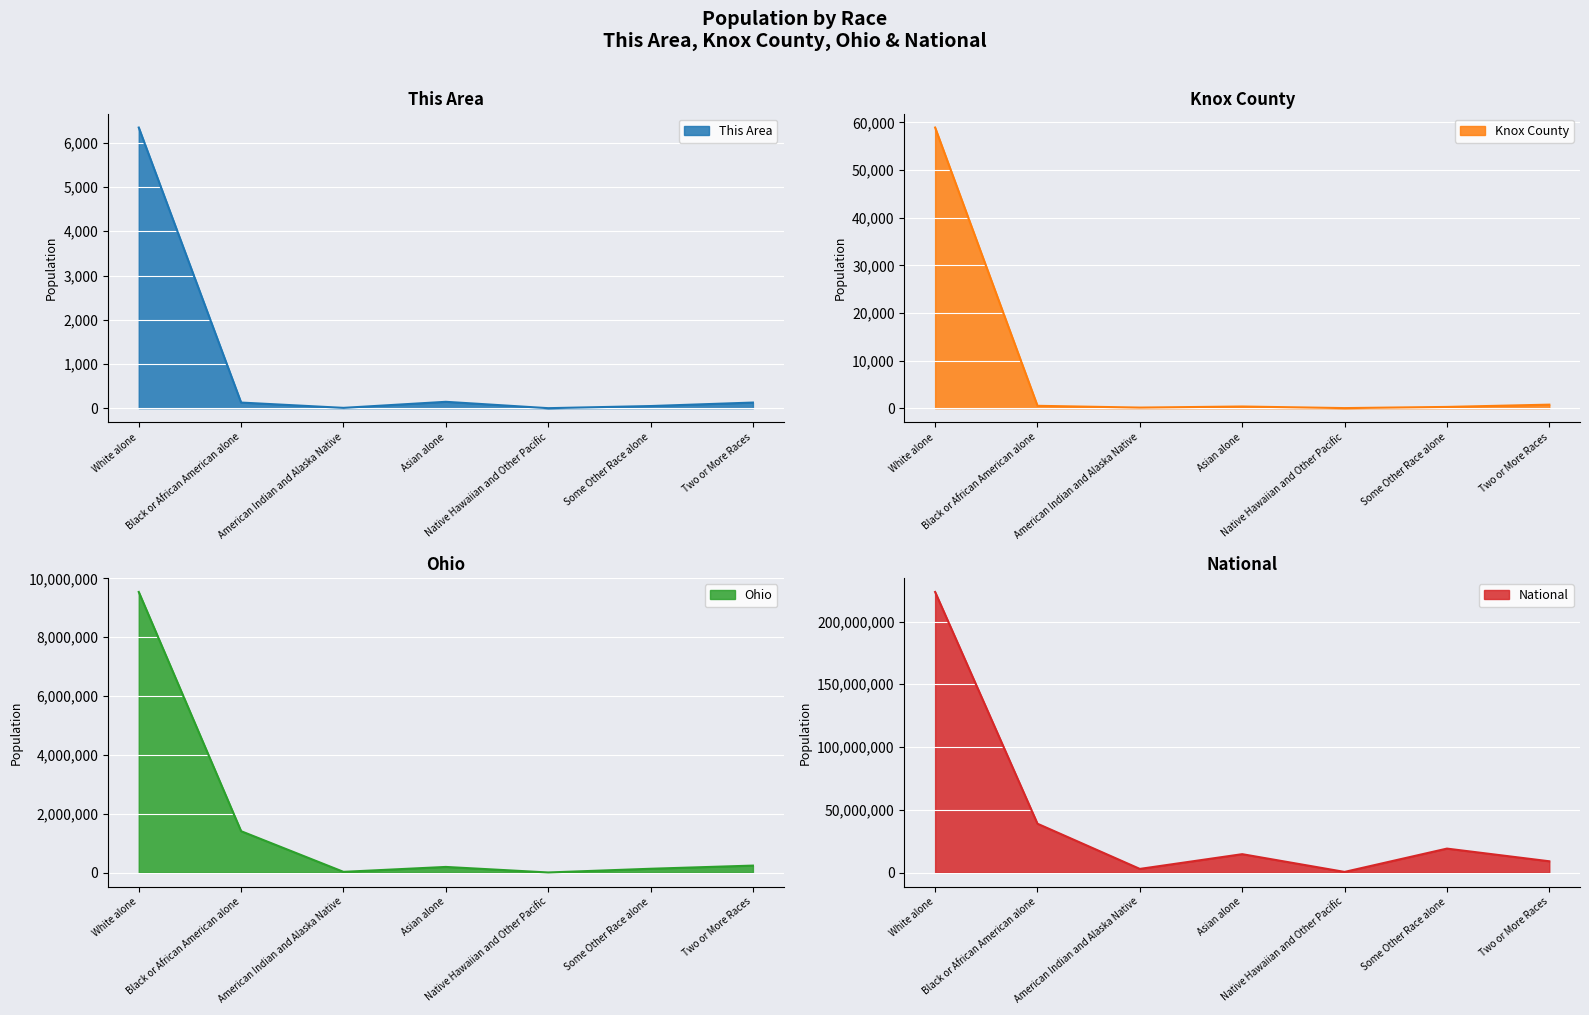

Reading left to right, what are all the values shown in this chart?

This Area: 6346	127	7	144	0	48	127
Knox County: 58933	496	123	350	16	262	741
Ohio: 9539437	1407681	25292	192233	4066	130030	237765
National: 223553265	38929319	2932248	14674252	540013	19107368	9009073